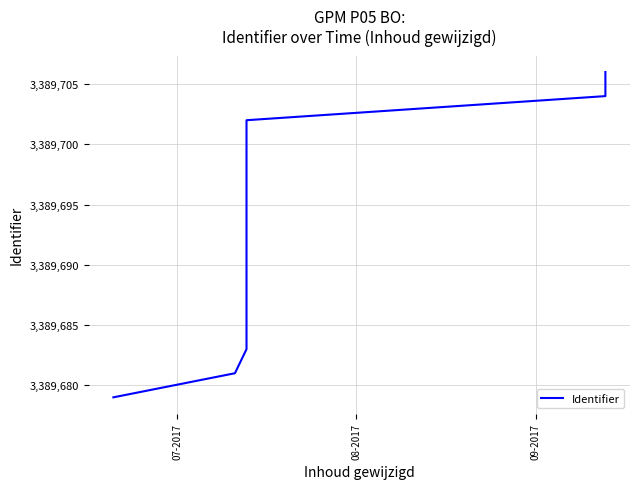

What is the sum of all values?

50845384